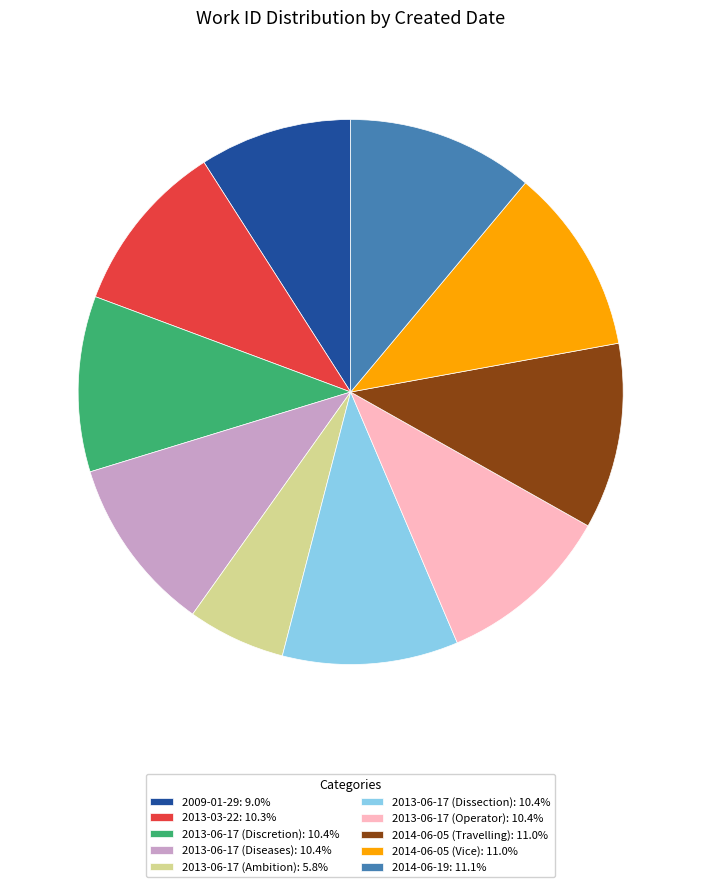

Combined, do 2013-06-17 (Ambition): 5.8% and 2013-06-17 (Diseases): 10.4% account for over 50%?

No